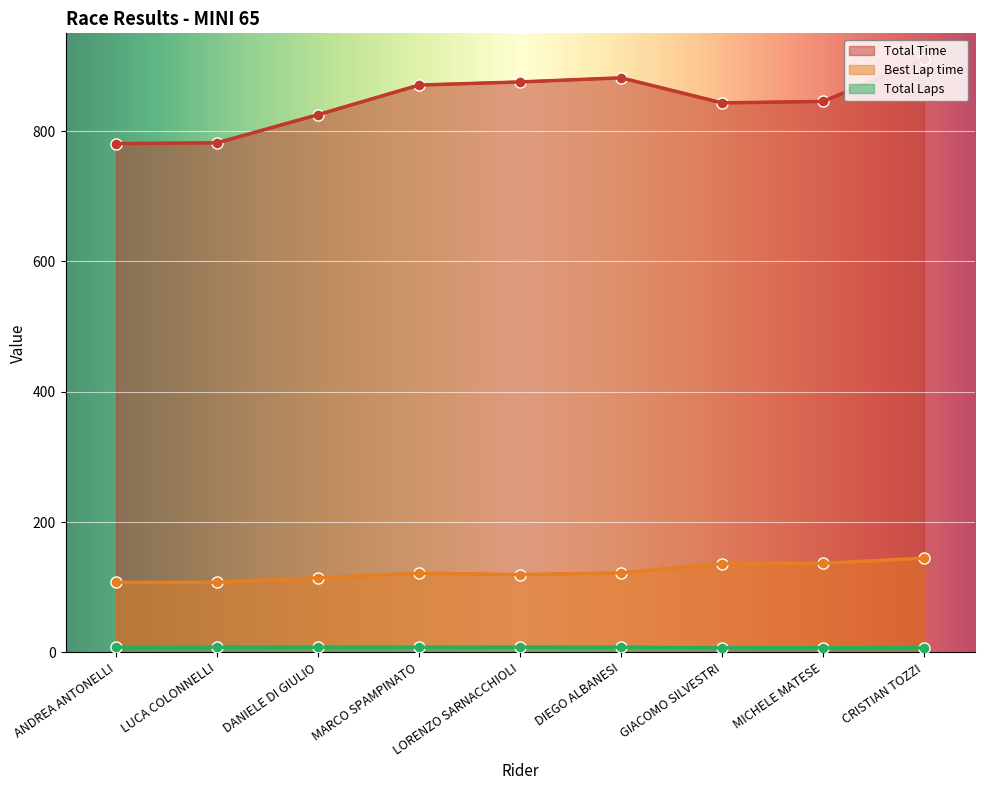

How many Total Laps values are between 7 and 8?

9